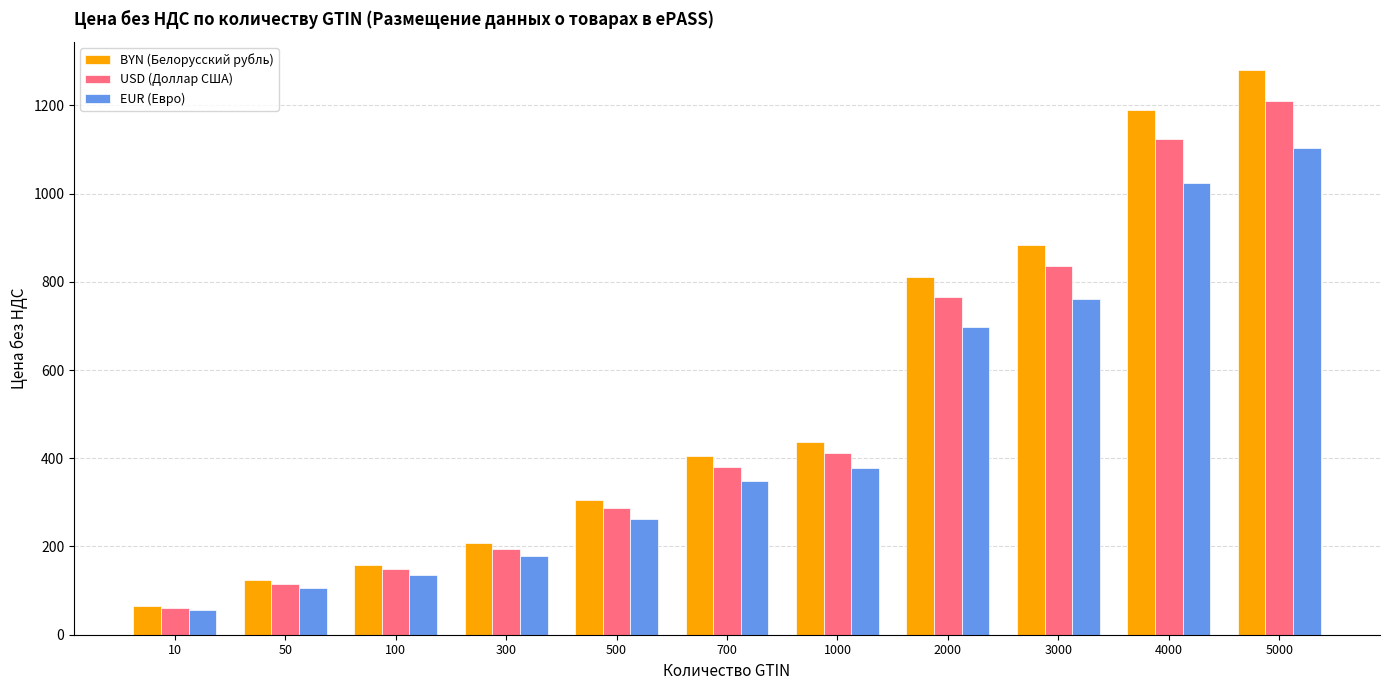

Rank the series by their maximum value, from lowest to highest.

EUR (Евро), USD (Доллар США), BYN (Белорусский рубль)